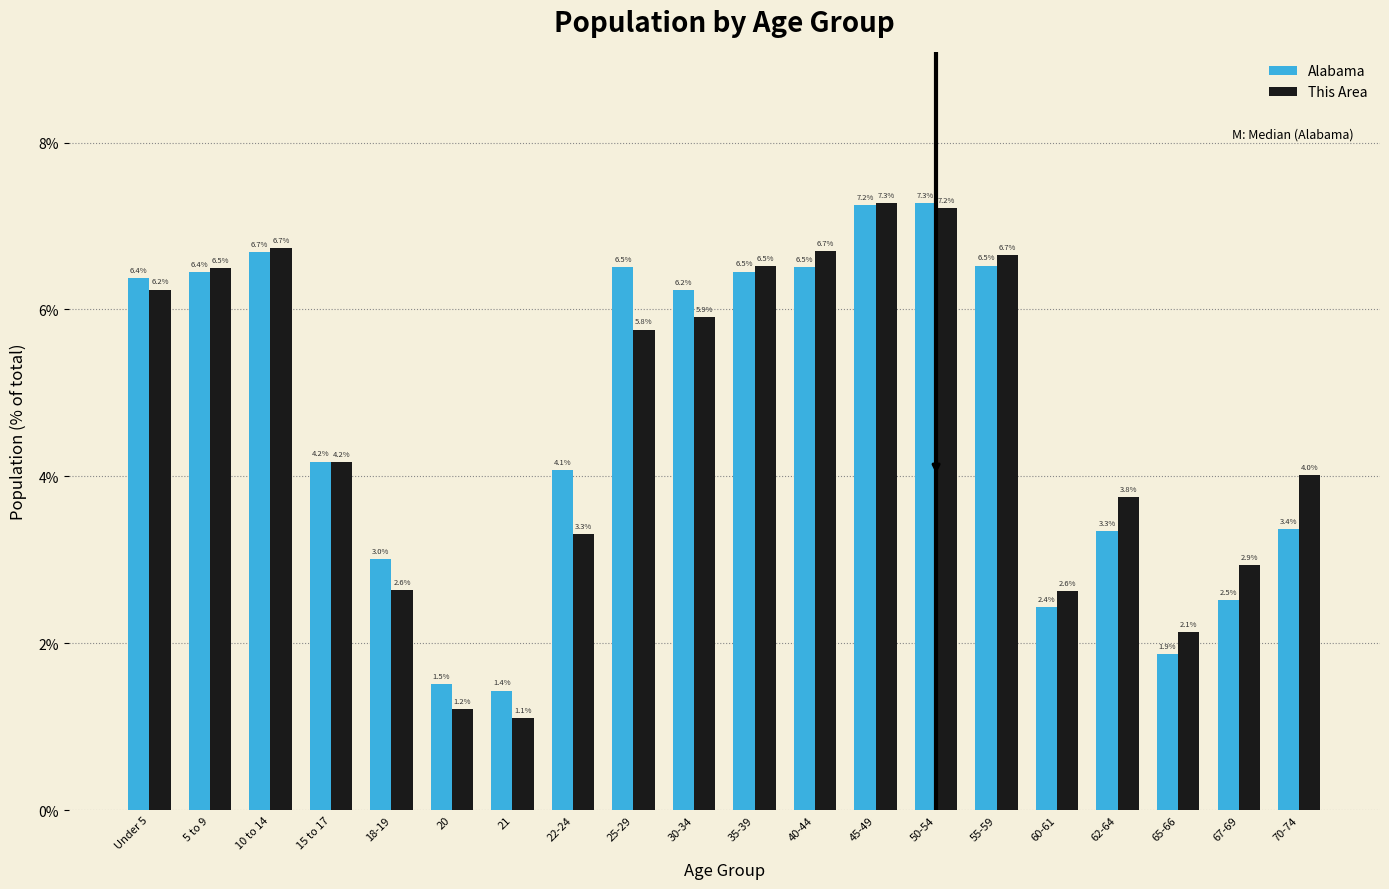

Reading right to left, transcribe all the data shown in this chart.

Alabama: 3.4	2.5	1.9	3.3	2.4	6.5	7.3	7.2	6.5	6.5	6.2	6.5	4.1	1.4	1.5	3.0	4.2	6.7	6.4	6.4
This Area: 4.0	2.9	2.1	3.8	2.6	6.7	7.2	7.3	6.7	6.5	5.9	5.8	3.3	1.1	1.2	2.6	4.2	6.7	6.5	6.2